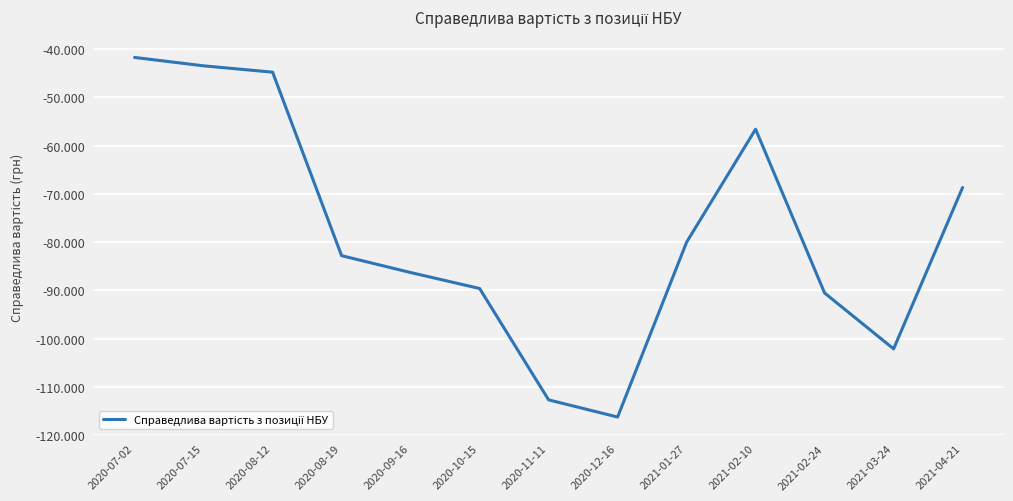

True or false: the data shows -182534.1 at 2020-12-16.

False